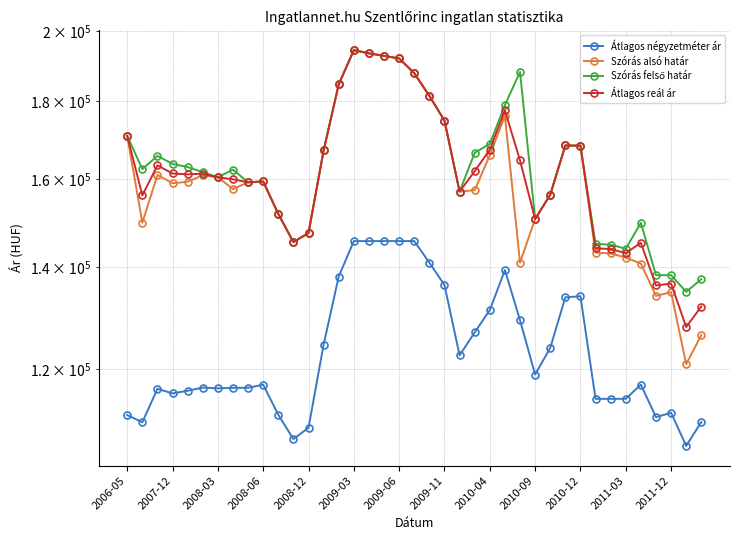

What is the difference between the maximum and minimum values in the Szórás felső határ series?

59517